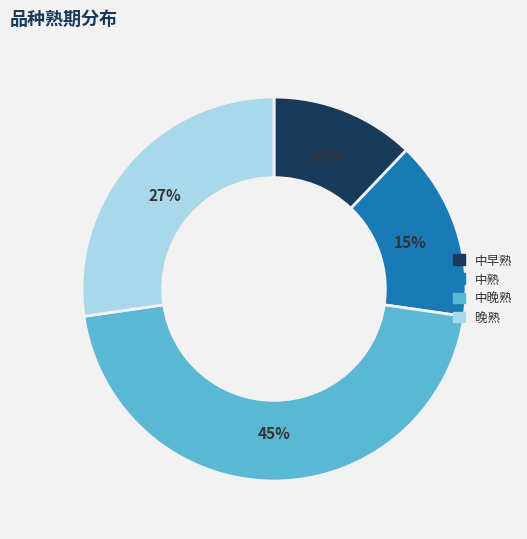

To the nearest percent, what is the average slice percentage?

25%